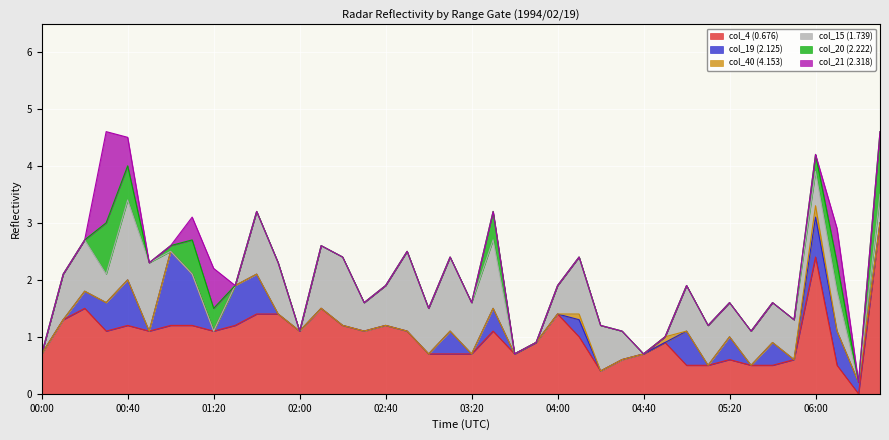

What is the value of the col_15 (1.739) point at the 5th from the left?

1.4